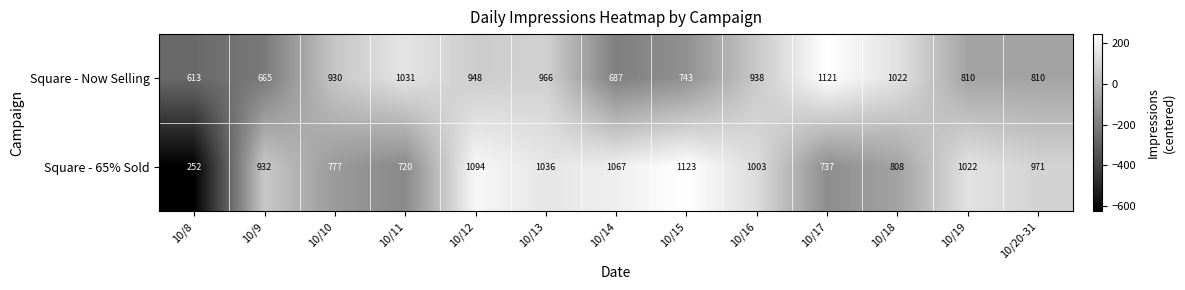

Reading left to right, extract all data points from this chart.

Square - Now Selling: 10/8=613	10/9=665	10/10=930	10/11=1031	10/12=948	10/13=966	10/14=687	10/15=743	10/16=938	10/17=1121	10/18=1022	10/19=810	10/20-31=810
Square - 65% Sold: 10/8=252	10/9=932	10/10=777	10/11=720	10/12=1094	10/13=1036	10/14=1067	10/15=1123	10/16=1003	10/17=737	10/18=808	10/19=1022	10/20-31=971